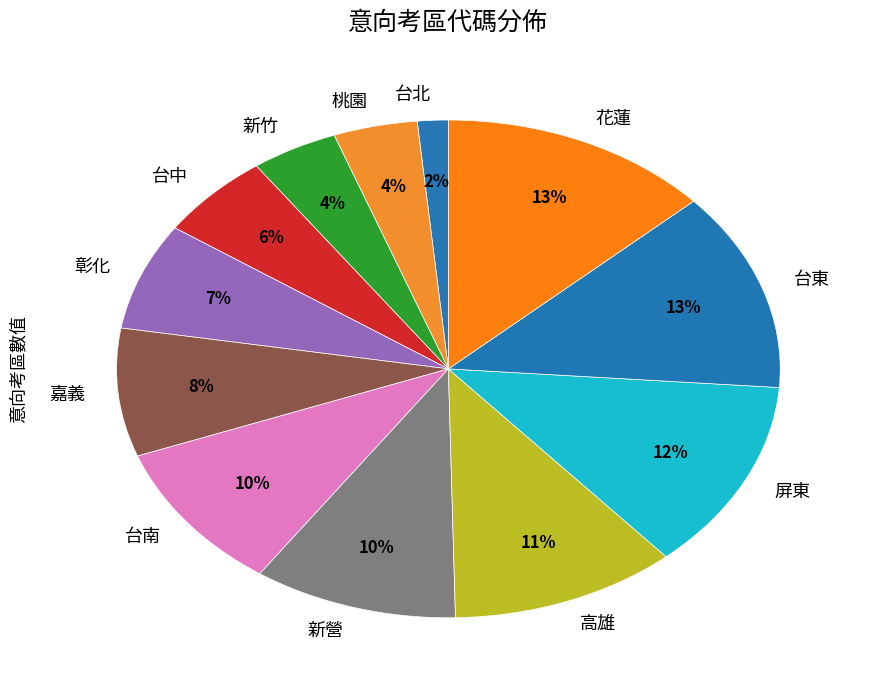

Is the sum of 台南 and 新竹 greater than half?

No